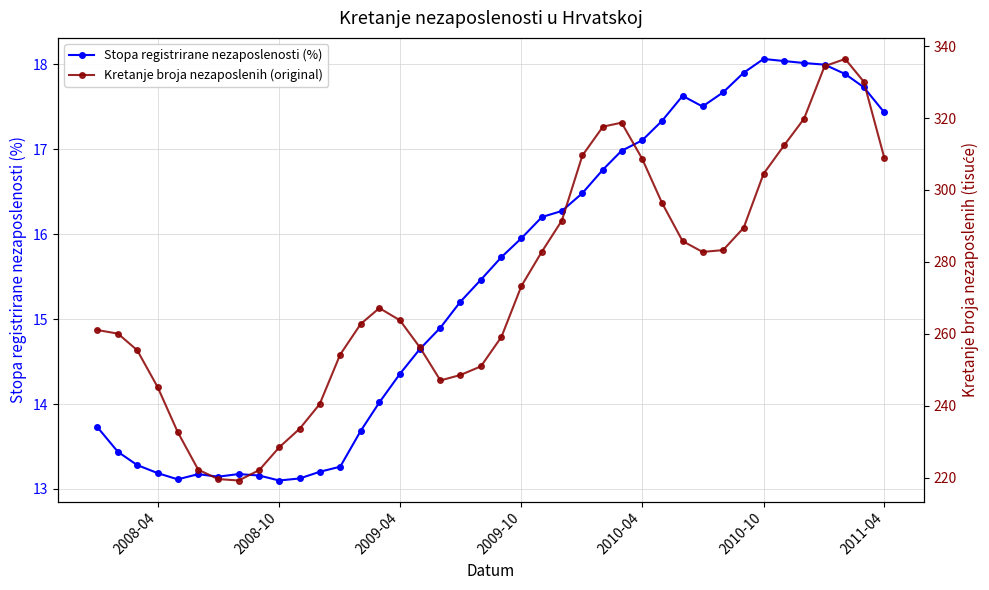

What is the lowest value of the Stopa registrirane nezaposlenosti (%) series?

13.1